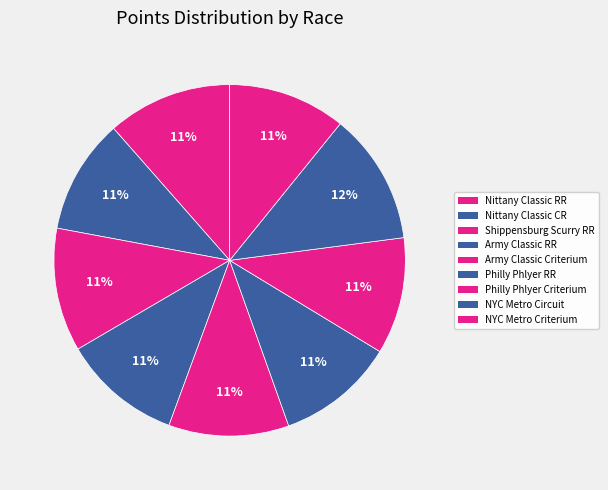

Does NYC Metro Circuit represent more than half of the total?

No